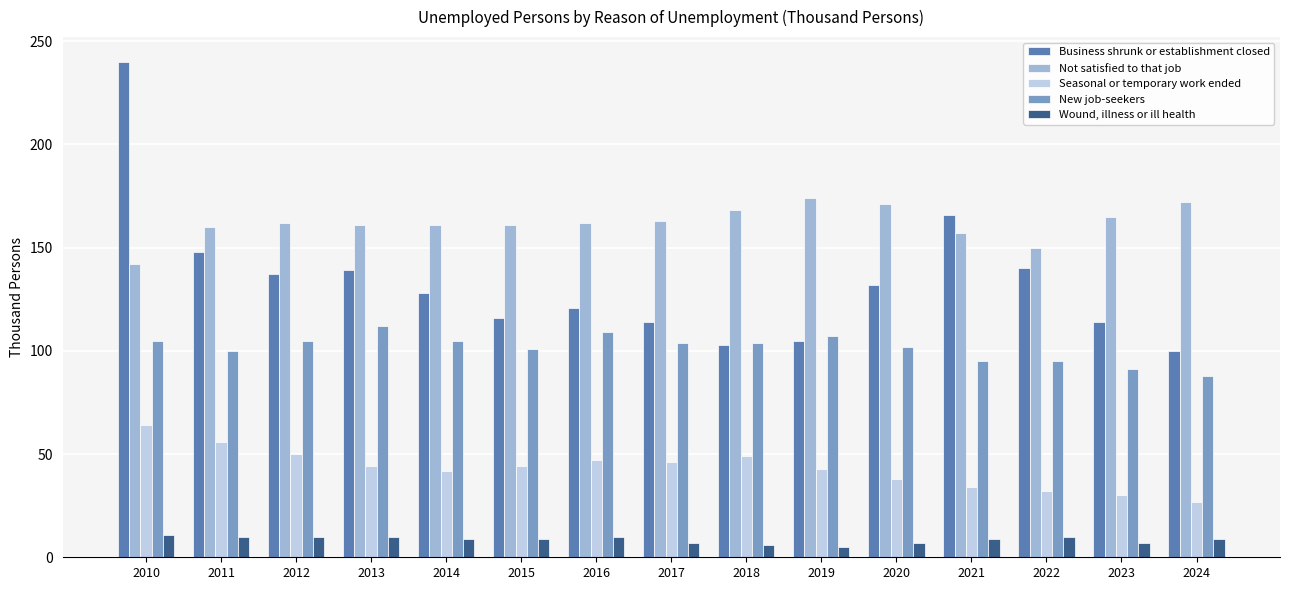

Which label corresponds to the largest value in the chart?

2010